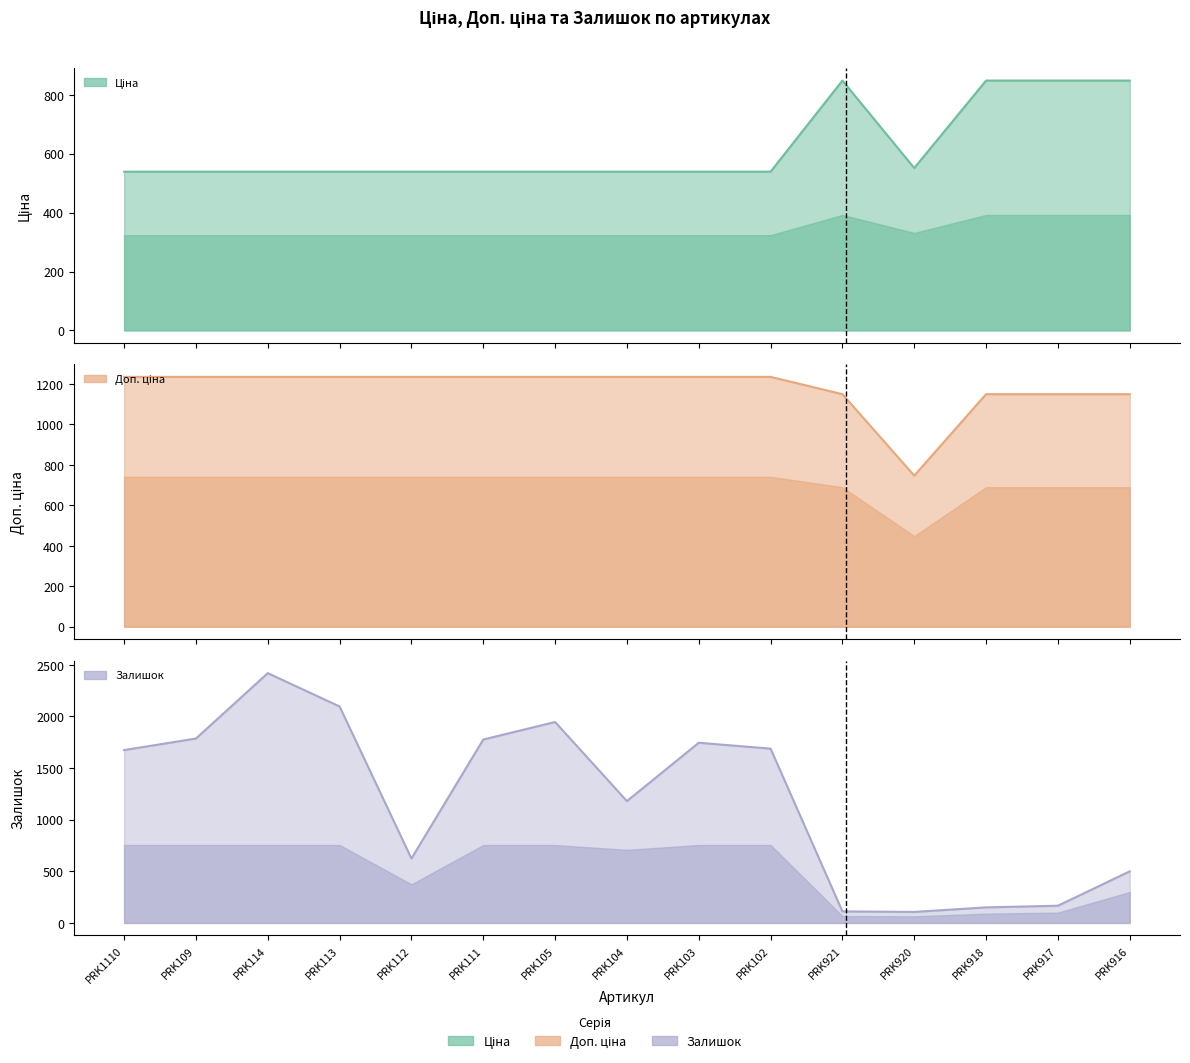

Reading left to right, extract all data points from this chart.

Ціна: PRK1110=539.0	PRK109=539.0	PRK114=539.0	PRK113=539.0	PRK112=539.0	PRK111=539.0	PRK105=539.0	PRK104=539.0	PRK103=539.0	PRK102=539.0	PRK921=848.4	PRK920=551.5	PRK918=848.4	PRK917=848.4	PRK916=848.4
Доп. ціна: PRK1110=1235.4	PRK109=1235.4	PRK114=1235.4	PRK113=1235.4	PRK112=1235.4	PRK111=1235.4	PRK105=1235.4	PRK104=1235.4	PRK103=1235.4	PRK102=1235.4	PRK921=1149.7	PRK920=747.0	PRK918=1149.7	PRK917=1149.7	PRK916=1149.7
Залишок: PRK1110=1674.0	PRK109=1786.0	PRK114=2419.0	PRK113=2096.0	PRK112=624.0	PRK111=1776.0	PRK105=1946.0	PRK104=1180.0	PRK103=1745.0	PRK102=1688.0	PRK921=112.0	PRK920=107.0	PRK918=151.0	PRK917=167.0	PRK916=500.0